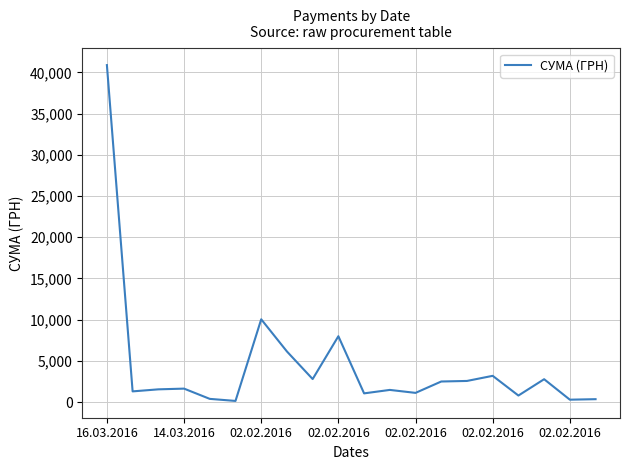

What is the difference between the maximum and minimum values?

40751.0